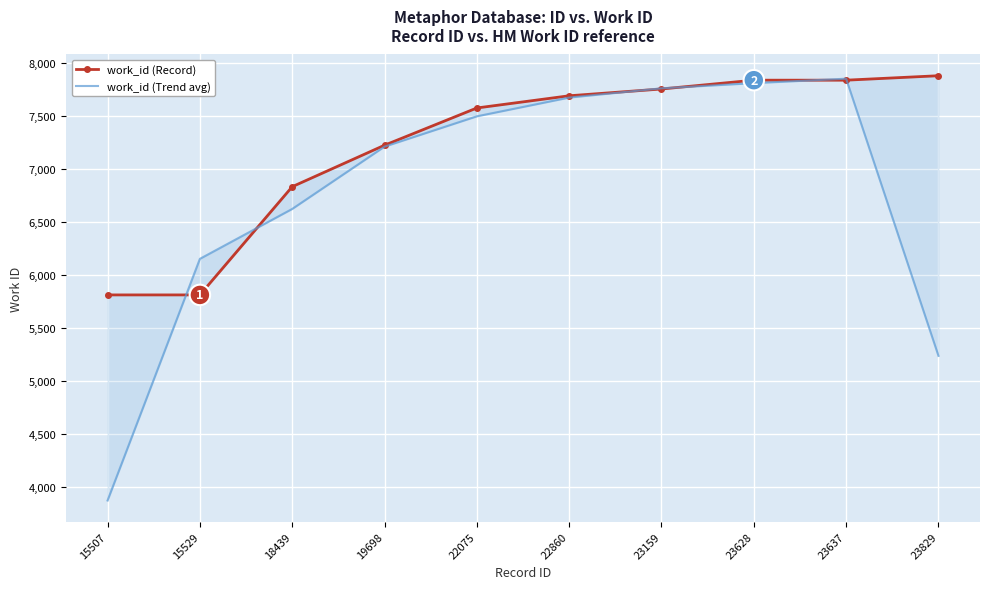

What is the average value of the work_id (Trend avg) series?

6769.1